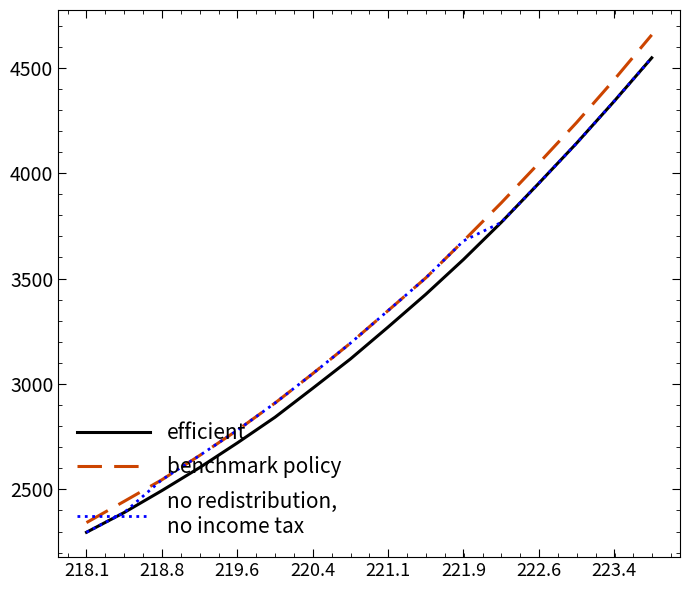

What is the smallest value displayed?

2296.5